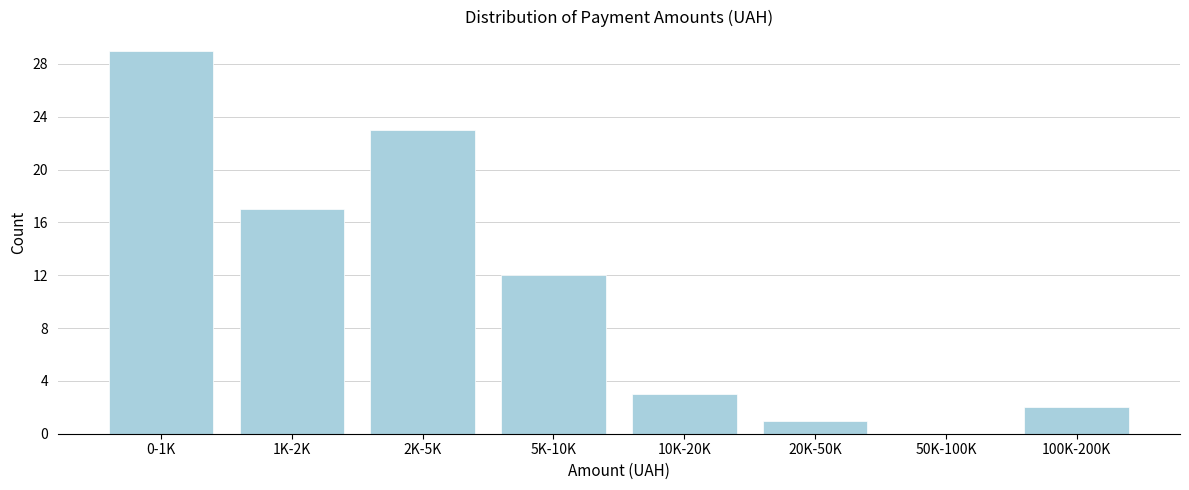

Reading right to left, transcribe all the data shown in this chart.

100K-200K=2	50K-100K=0	20K-50K=1	10K-20K=3	5K-10K=12	2K-5K=23	1K-2K=17	0-1K=29